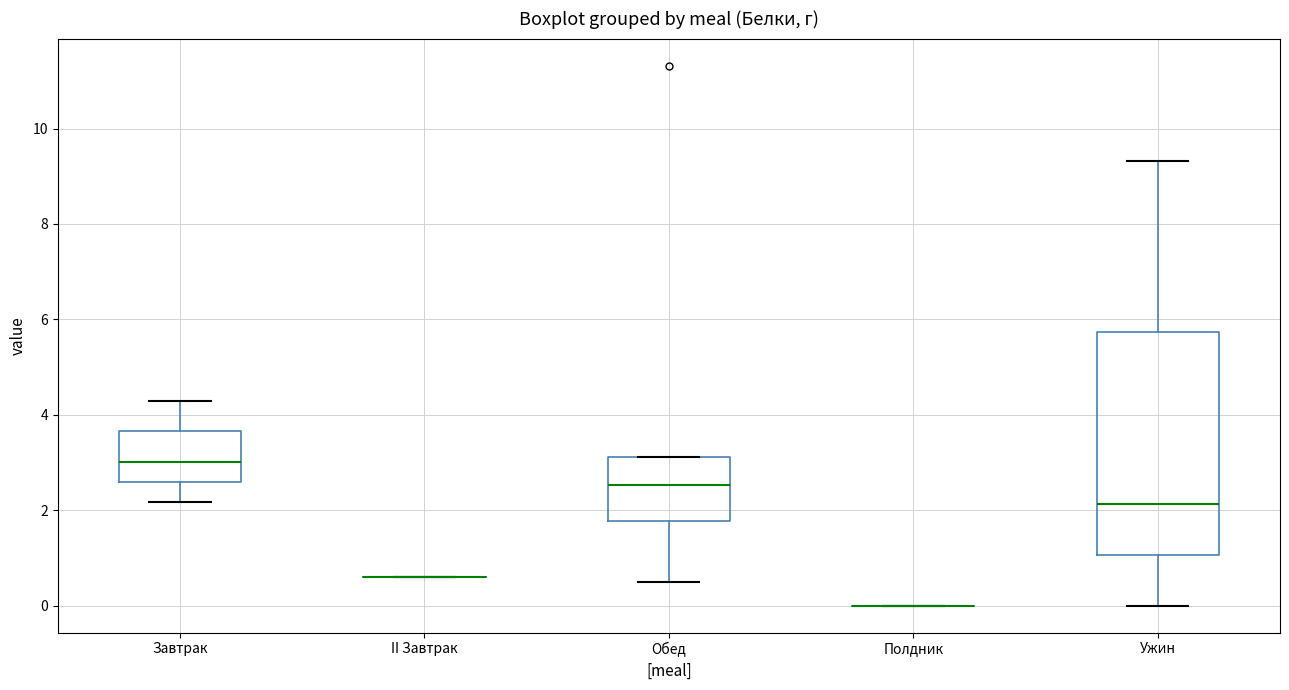

Reading left to right, read every box against the y-axis: the position of its median line, the range the box covers, and the ends of its whiskers. The values are not printed on the chart, so give them approximately, as read against the axis.

Завтрак: median 3.0, box 2.6 to 3.6, whiskers 2.2 to 4.2
II Завтрак: box collapsed to a line at 0.6, whiskers 0.6 to 0.6
Обед: median 2.6, box 1.8 to 3.2, whiskers 0.6 to 3.2
Полдник: box collapsed to a line at 0.0, whiskers 0.0 to 0.0
Ужин: median 2.2, box 1.0 to 5.8, whiskers 0.0 to 9.4